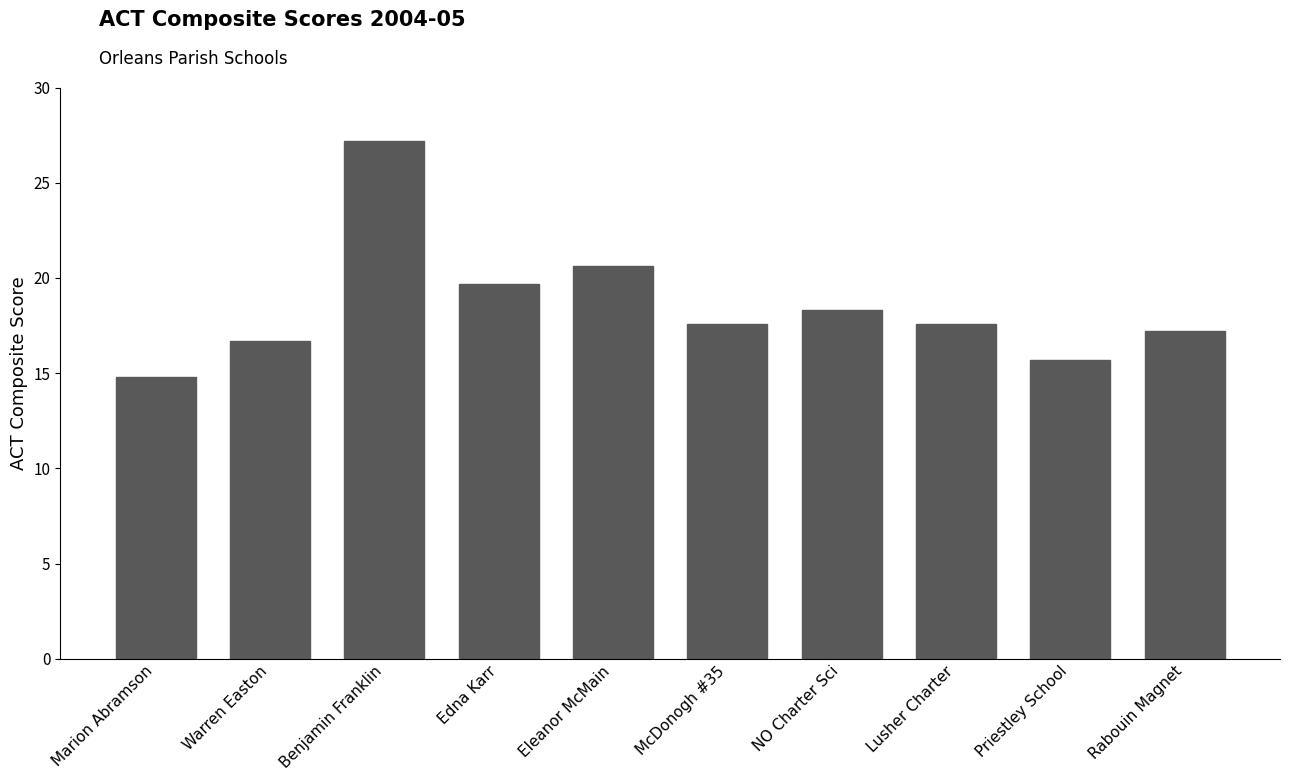

What is the sum of the values at NO Charter Sci and Priestley School?

34.0